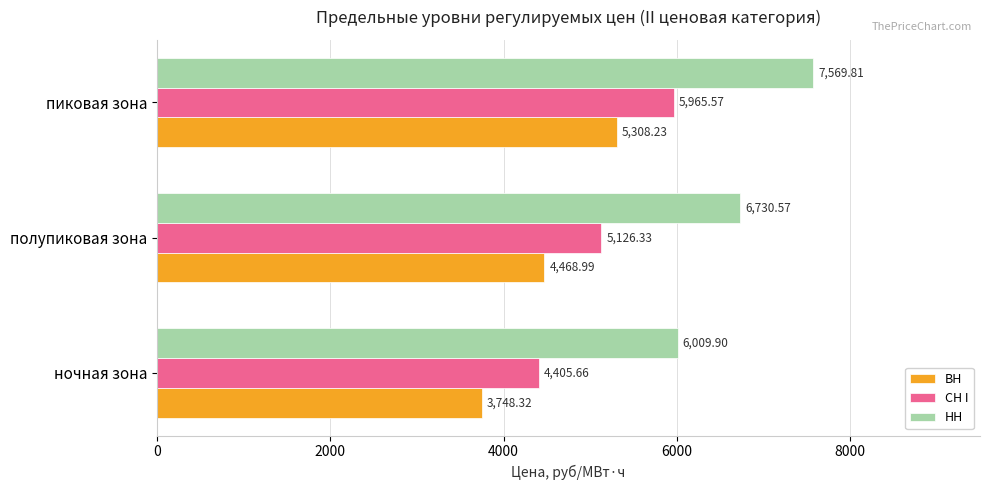

At which label is СН I closest to 5185?

полупиковая зона